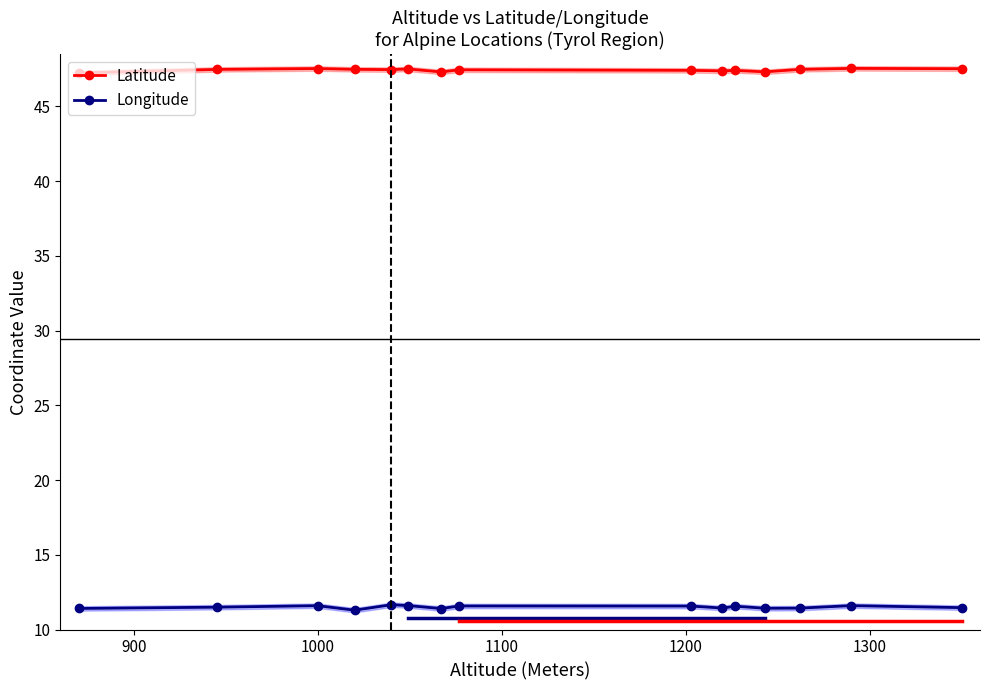

Count the Latitude values in the range 47 to 48.

15